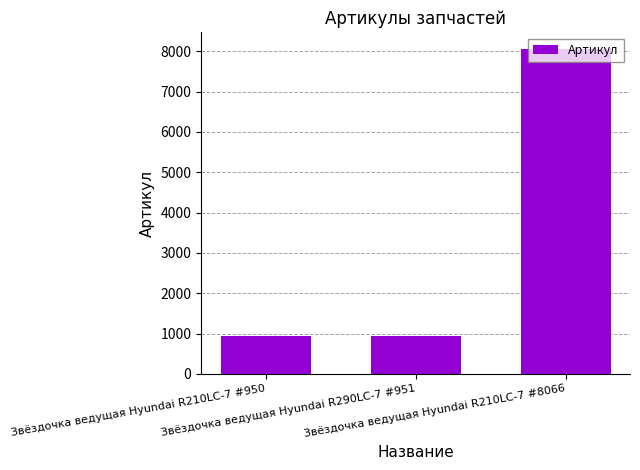

What is the sum of all values?

9967